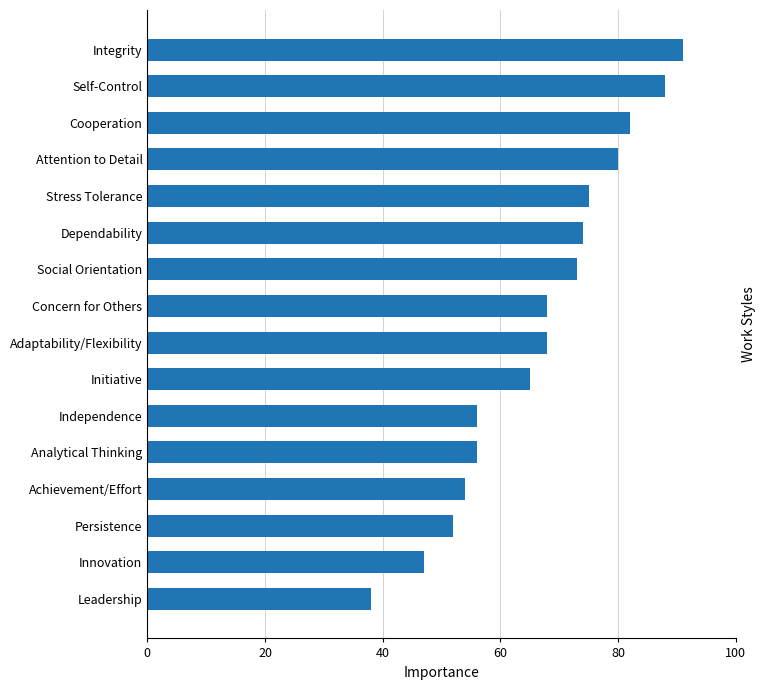

Approximately how many times larger is the value at Adaptability/Flexibility compared to Analytical Thinking?

1.2